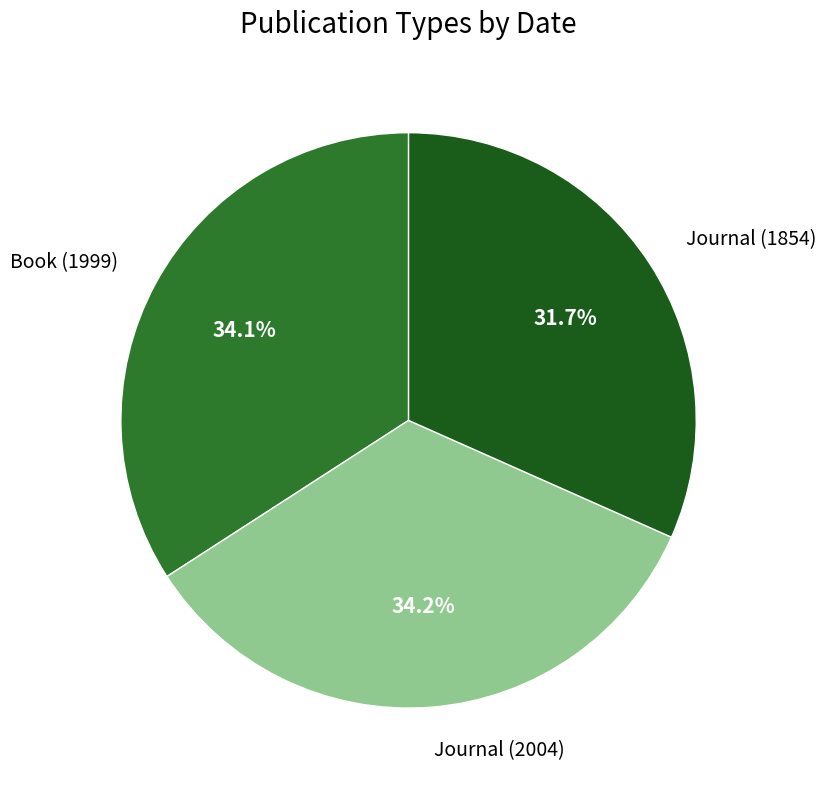

The Book (1999) slice represents 34% of the pie. True or false?

True